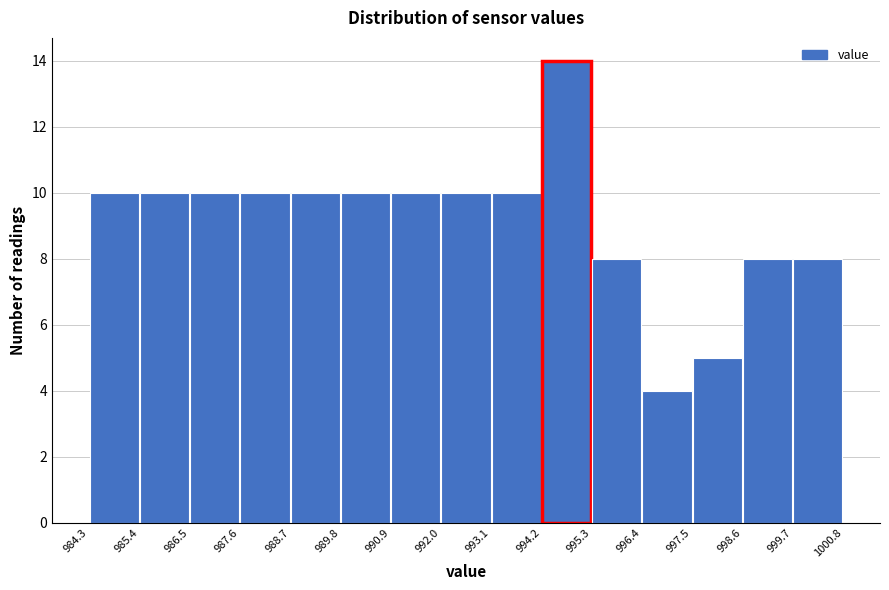

Reading left to right, transcribe this chart: for each bar, give the range it covers on the x-axis and its height. The values are not printed on the chart, so give them approximately, as read against the axis.

984.3 to 985.4: 10
985.4 to 986.5: 10
986.5 to 987.6: 10
987.6 to 988.7: 10
988.7 to 989.8: 10
989.8 to 990.9: 10
990.9 to 992.0: 10
992.0 to 993.1: 10
993.1 to 994.2: 10
994.2 to 995.3: 14
995.3 to 996.4: 8
996.4 to 997.5: 4
997.5 to 998.6: 5
998.6 to 999.7: 8
999.7 to 1000.8: 8